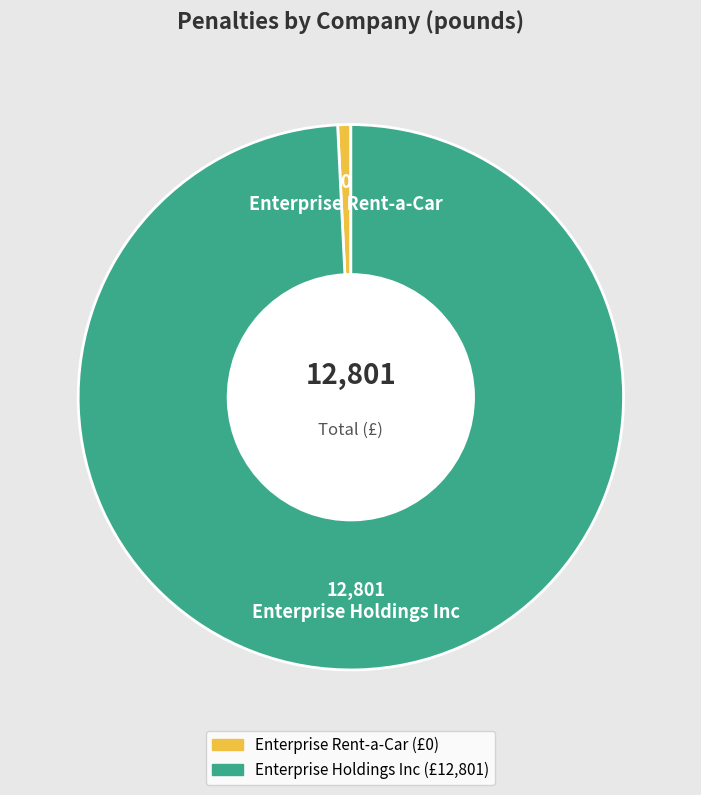

Is the sum of Enterprise Holdings Inc and Enterprise Rent-a-Car greater than half?

Yes